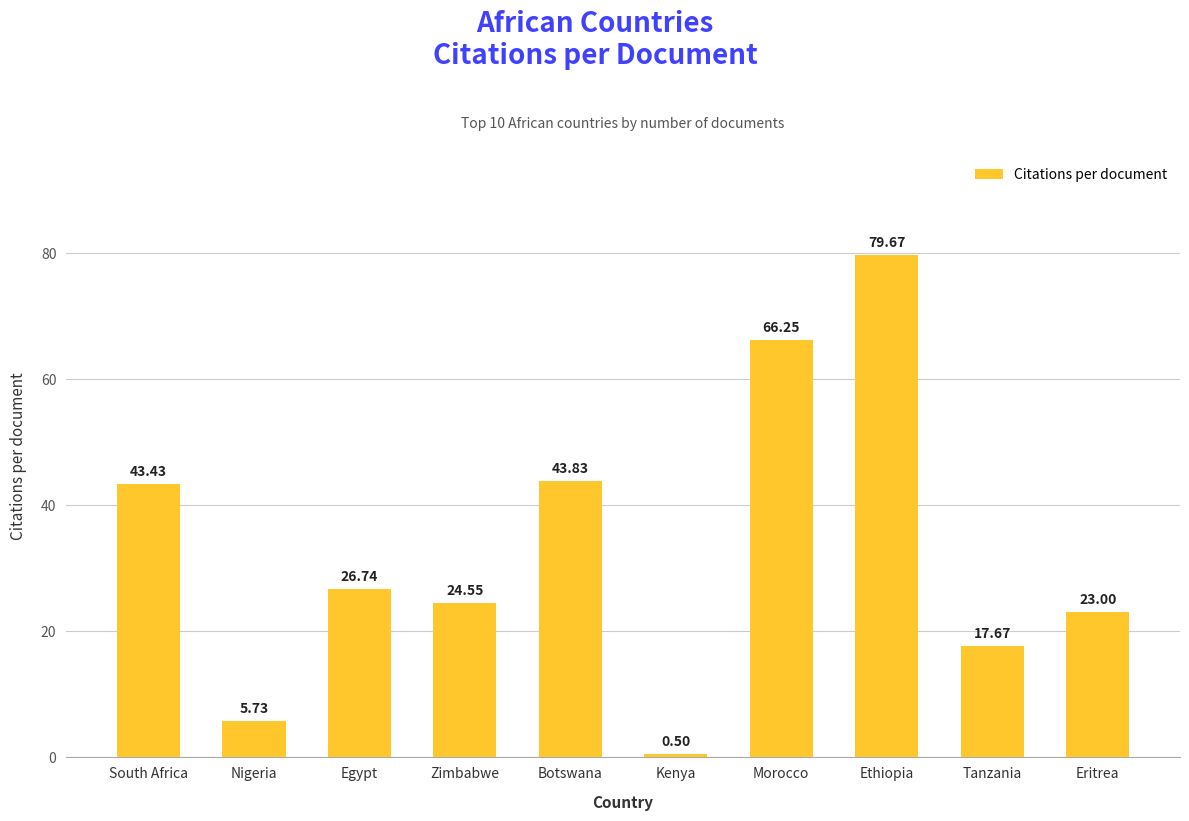

How many bars are there in total?

10